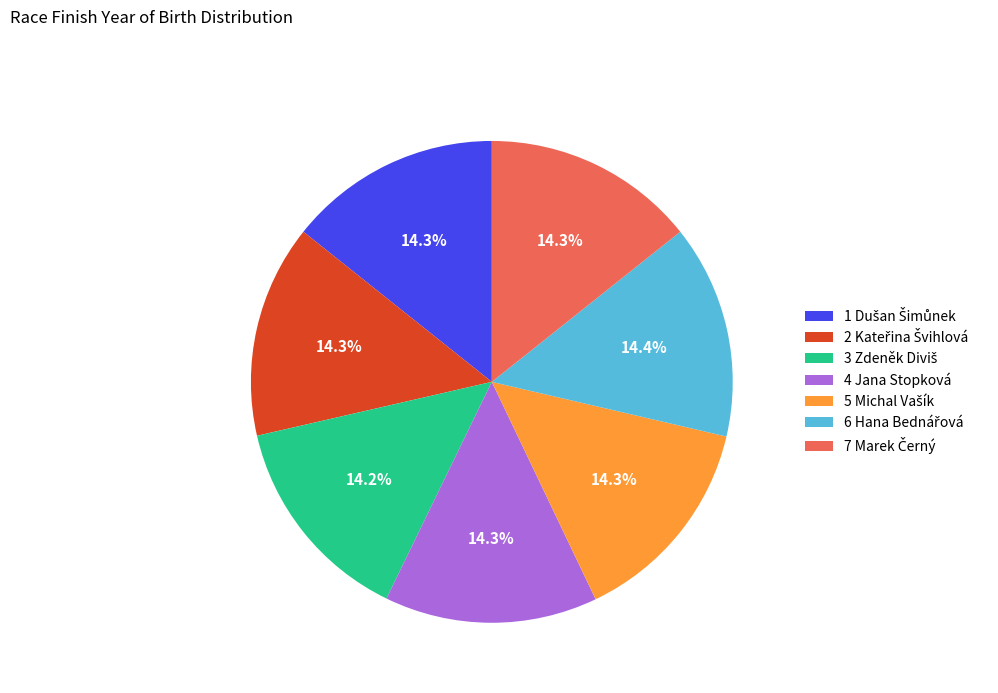

Is 4 Jana Stopková the majority of the pie?

No